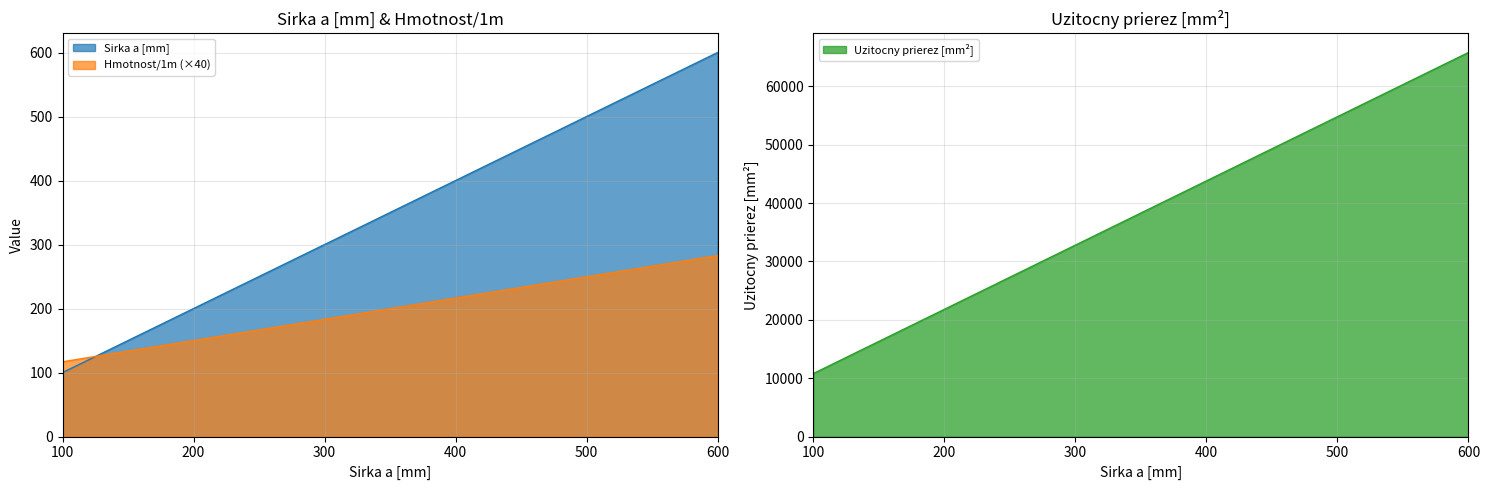

What is the minimum value for Hmotnost/1m (×40)?

116.8